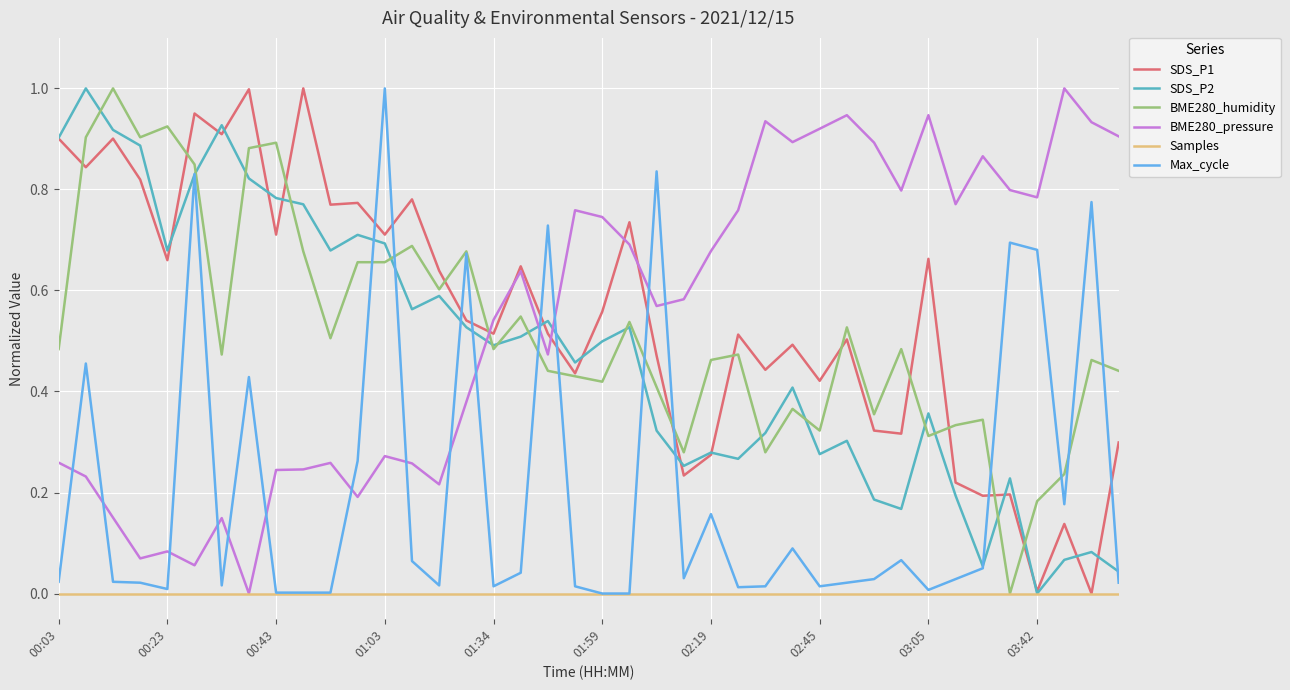

Which series ends up on top after the final intersection of BME280_pressure and Max_cycle?

BME280_pressure